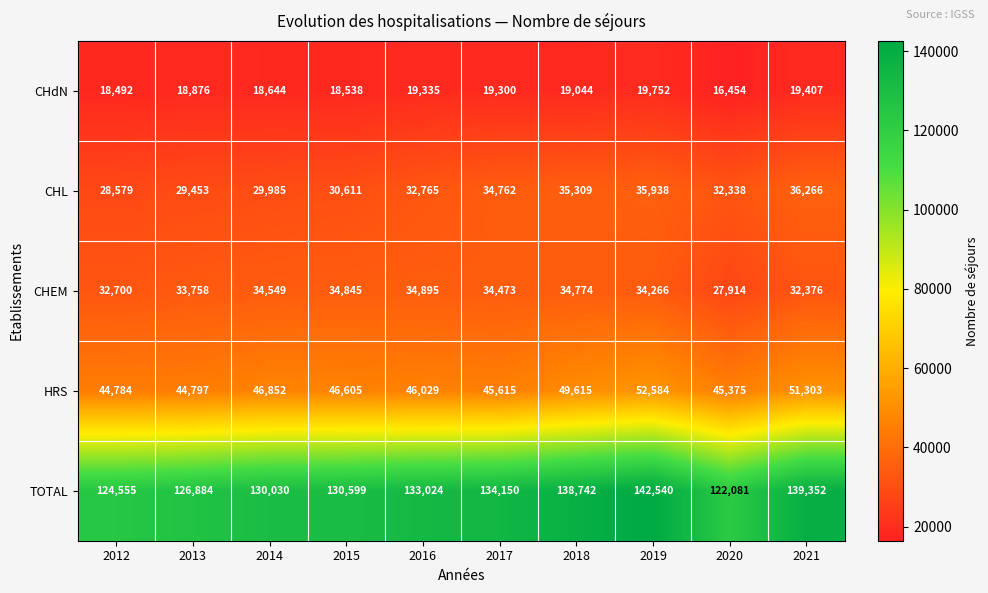

How many distinct data groups are displayed?

5